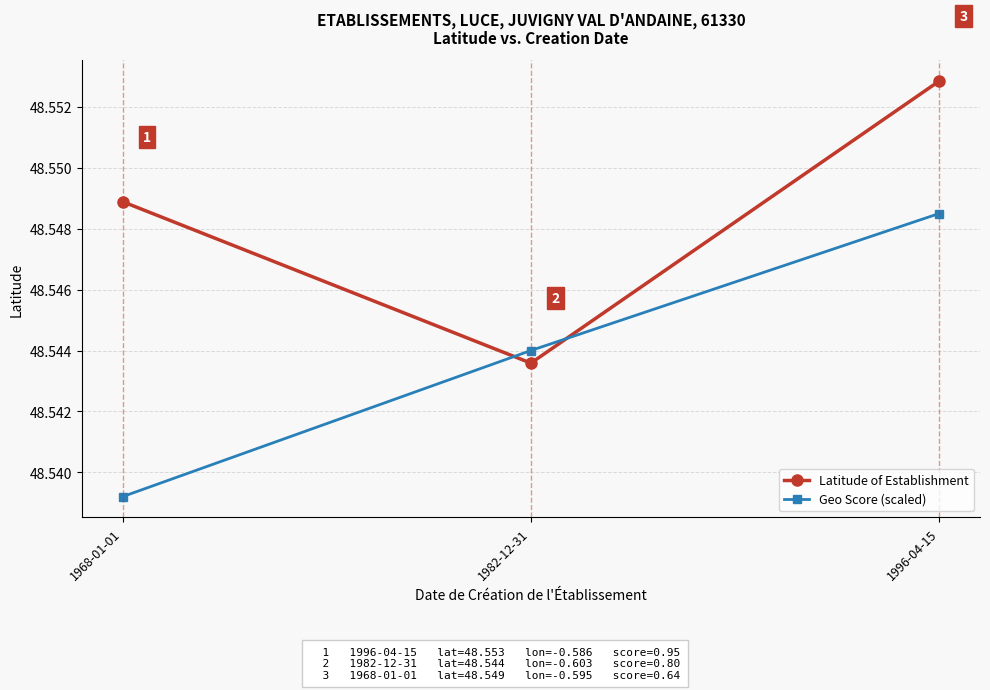

What is the highest value of the Geo Score (scaled) series?

48.5